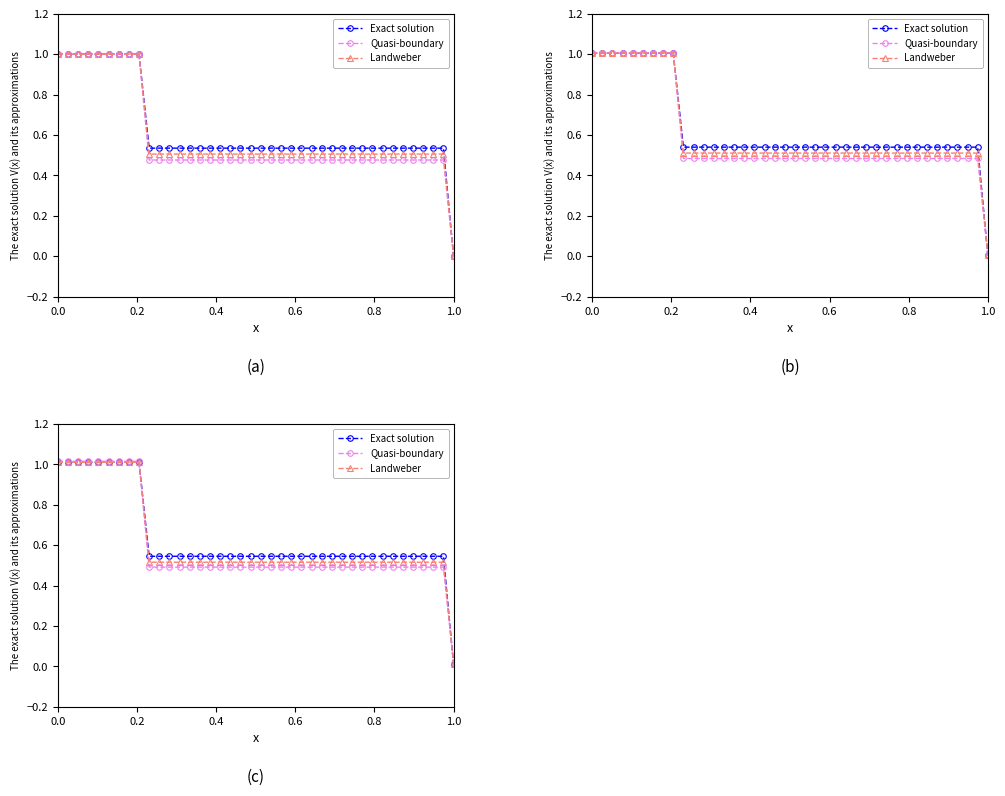

True or false: Exact solution and Landweber cross at least once.

False